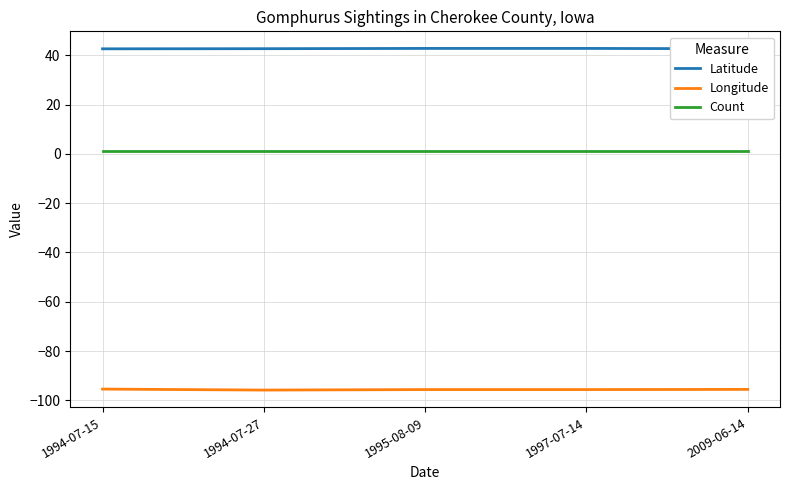

What is the lowest value of the Latitude series?

42.6